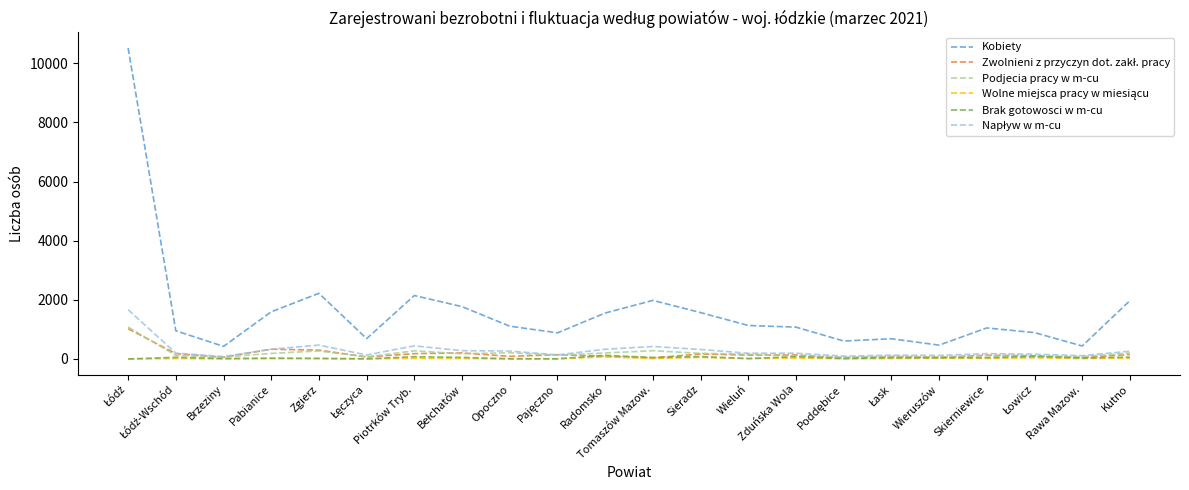

Is it true that Kobiety equals 1109 at Opoczno?

True